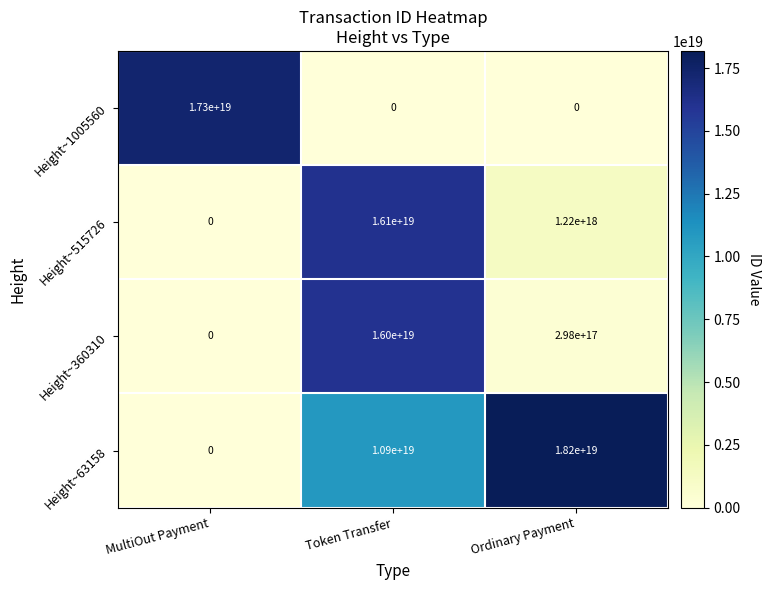

Which series has the largest total across all categories?

Height~63158